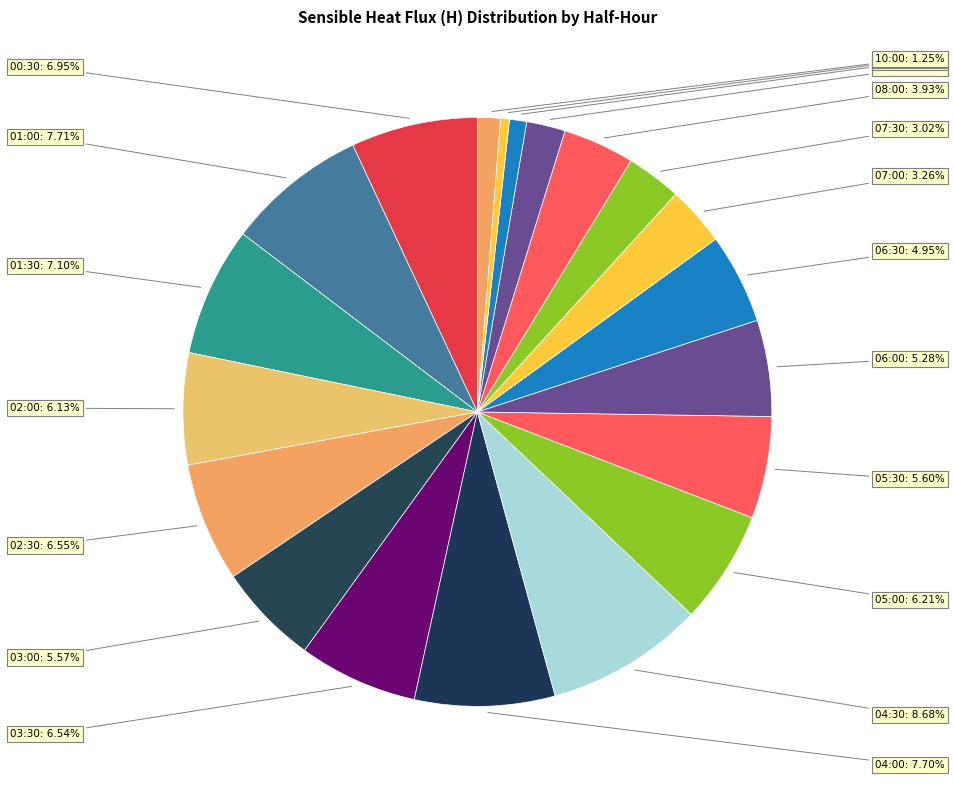

True or false: 04:00 accounts for 8% of the total.

True